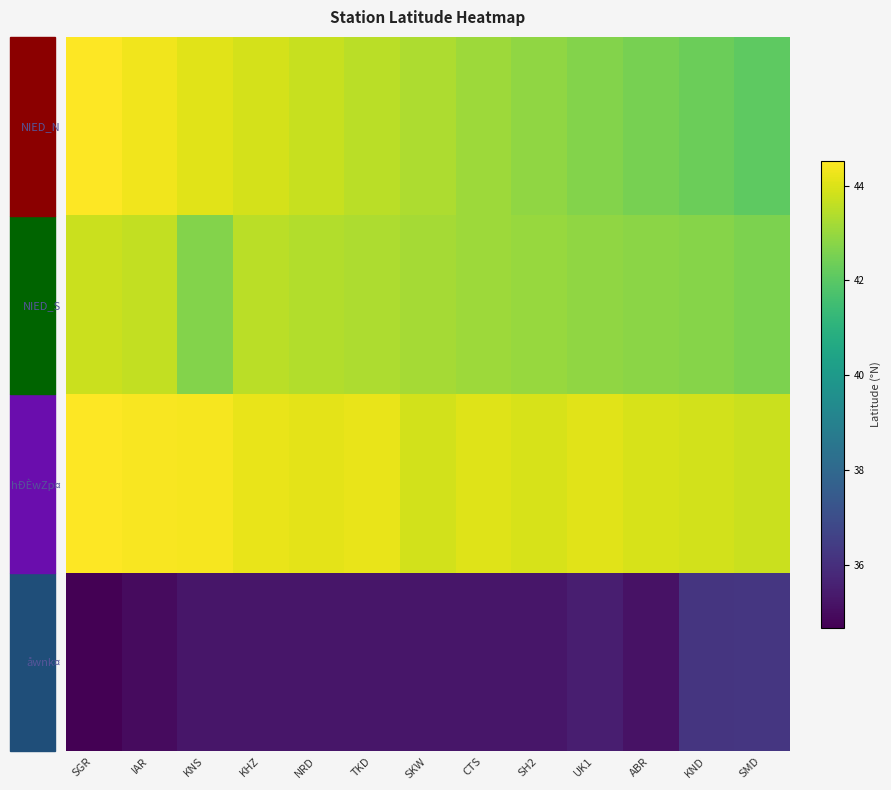

What is the difference between the highest and lowest values at KHZ?

8.9